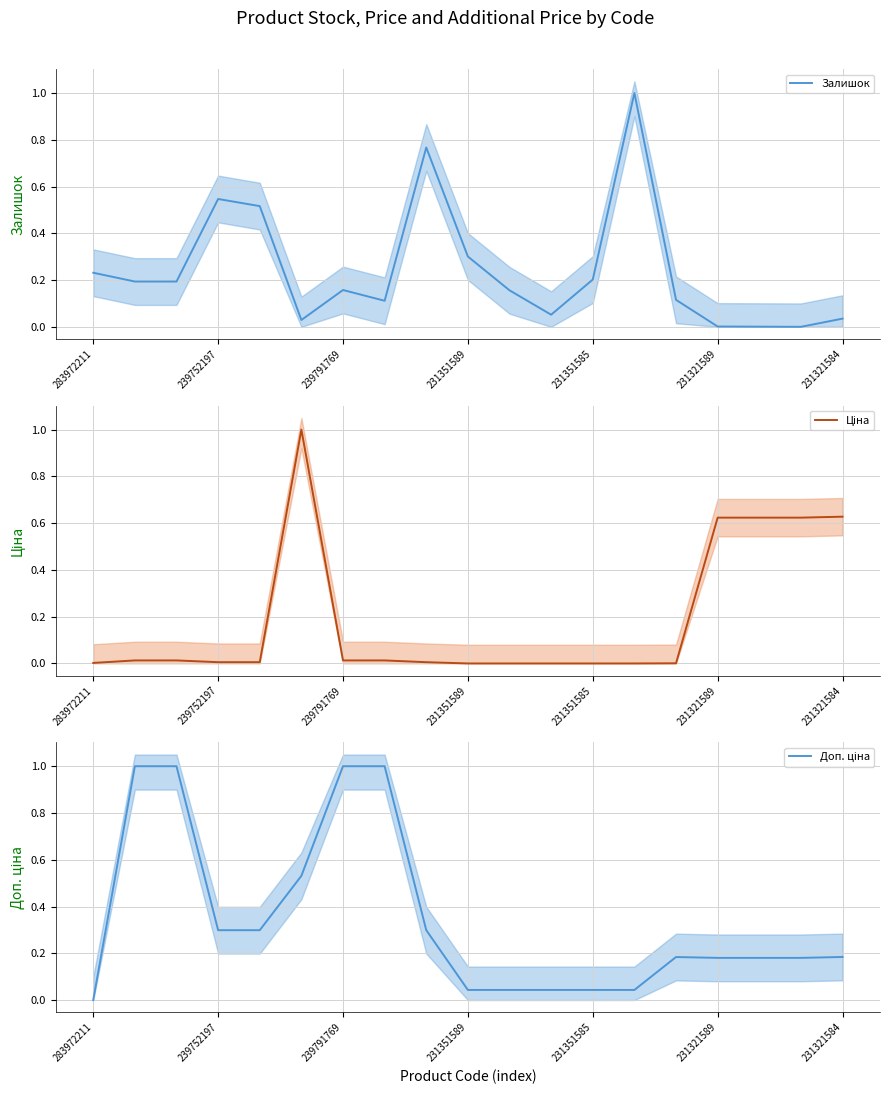

Between 8 and 12, which series saw the biggest shift?

Залишок